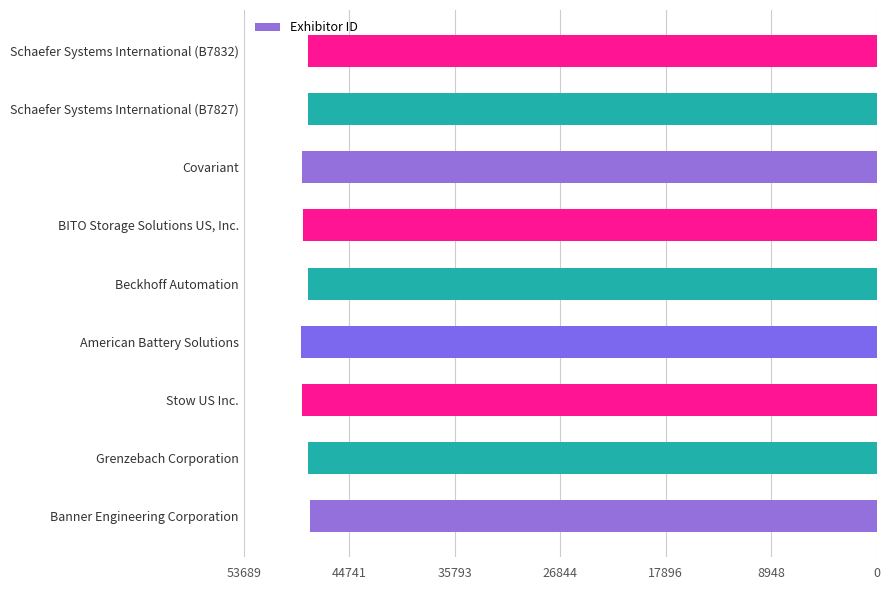

The chart shows a value of 23420 at Covariant. True or false?

False